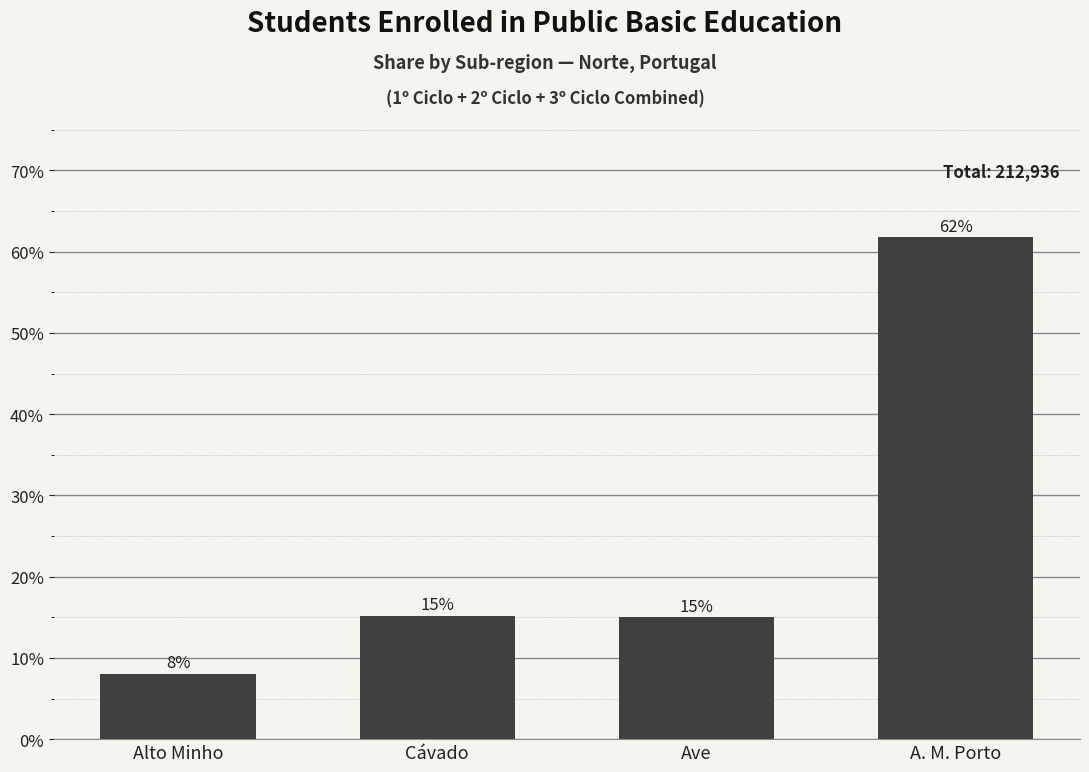

Reading left to right, transcribe all the data shown in this chart.

0.1	0.2	0.2	0.6